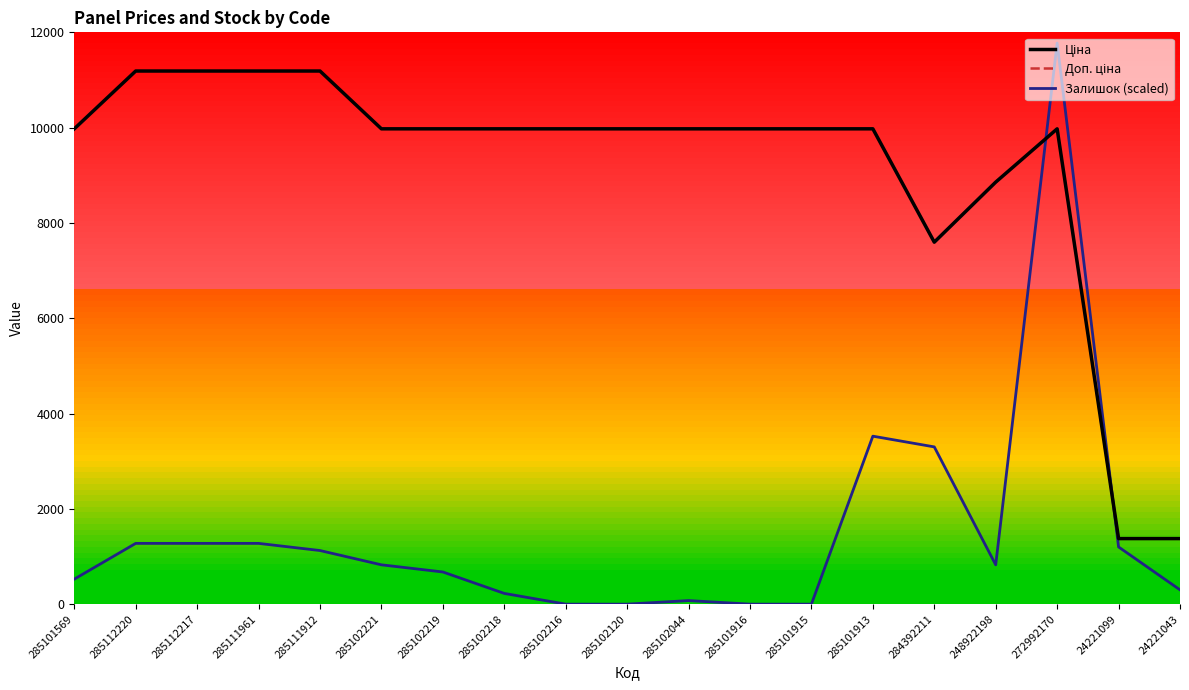

What is the total value across all series at 284392211?

18493.1